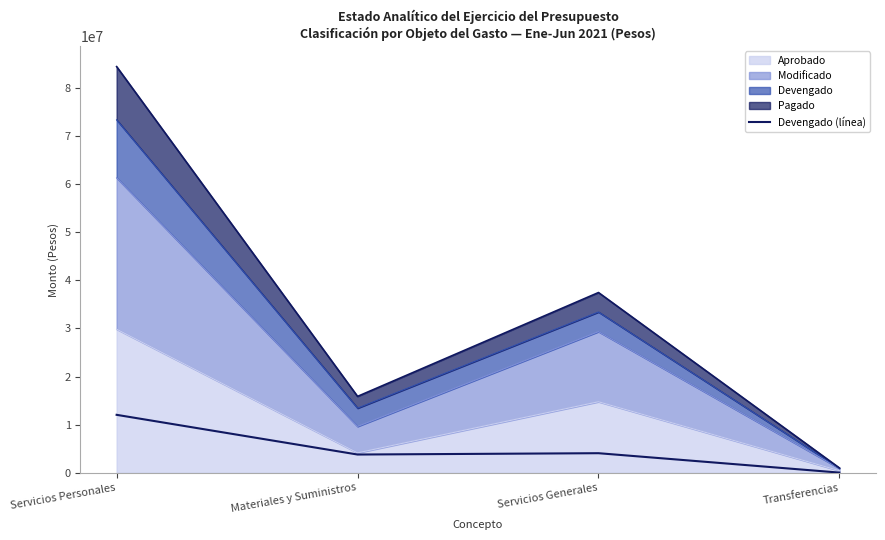

True or false: the data shows 12051099.5 at Servicios Personales.

True